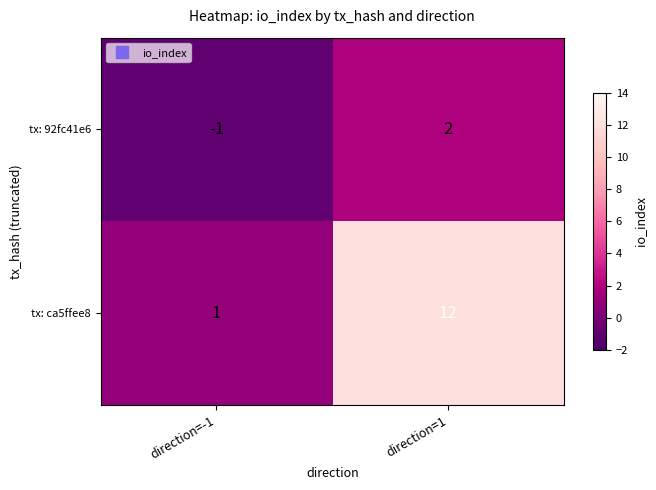

Reading right to left, transcribe all the data shown in this chart.

tx: 92fc41e6: direction=1=2	direction=-1=-1
tx: ca5ffee8: direction=1=12	direction=-1=1